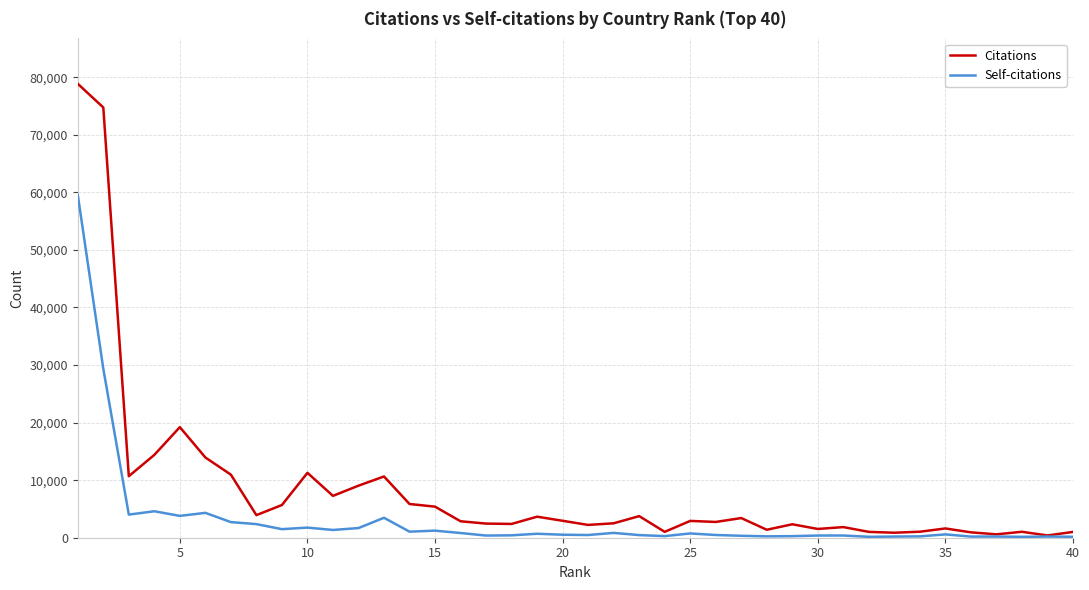

What is the maximum value for Citations?

78848